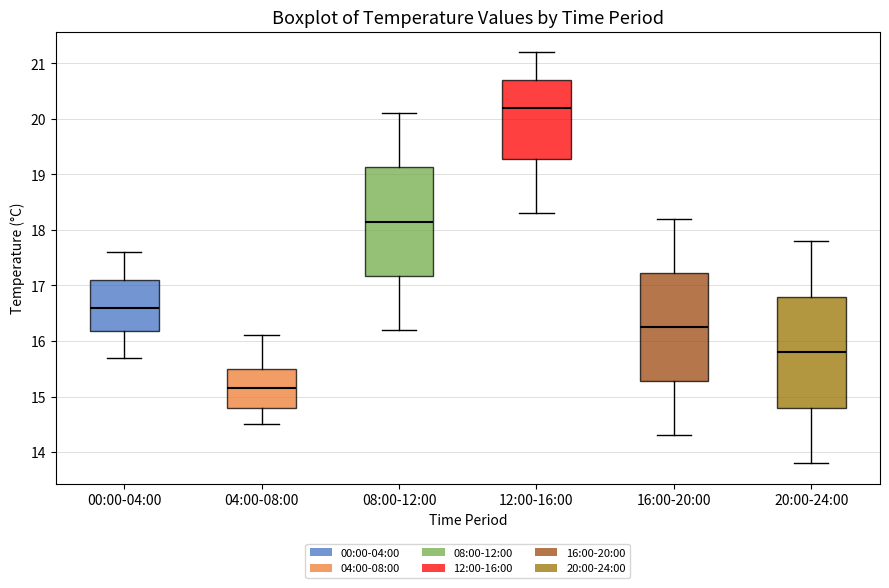

Where does the upper whisker of the box for 04:00-08:00 end on the y-axis? The values are not printed on the chart, so give them approximately, as read against the axis.

16.1